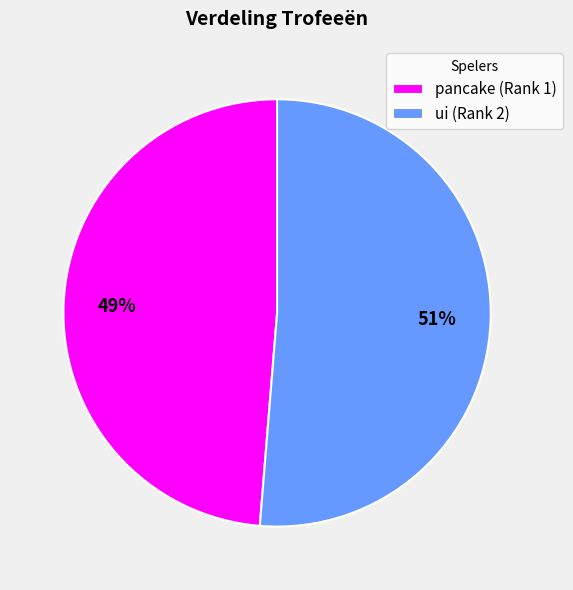

Count the number of slices in the pie.

2